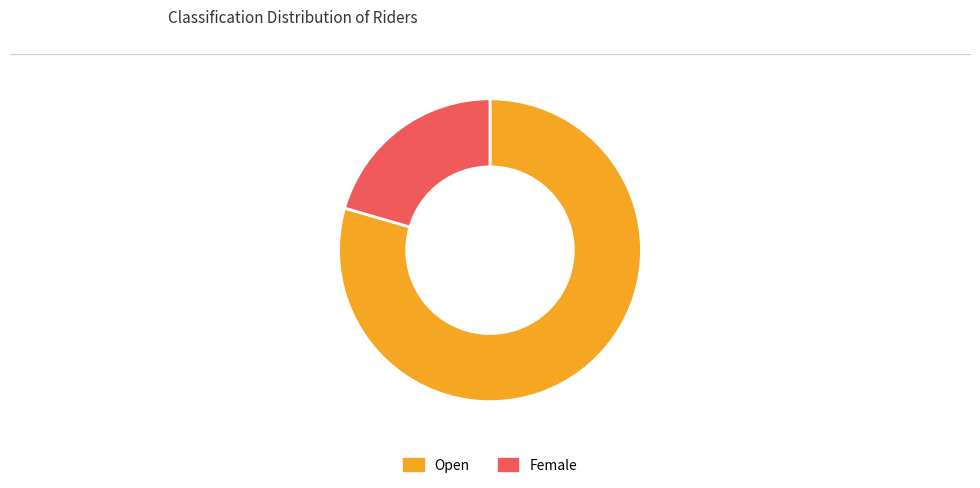

Which slice is the largest?

Open